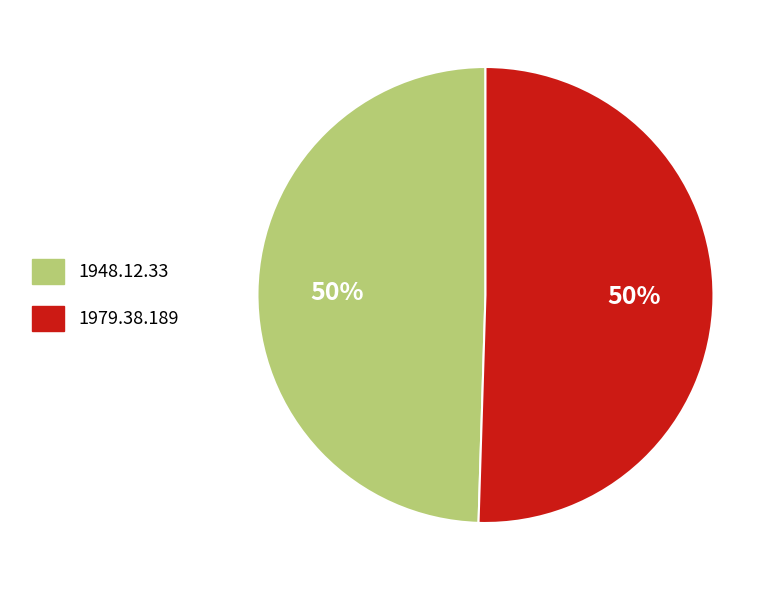

What is the ratio of the value at 1979.38.189 to the value at 1948.12.33?

1.0